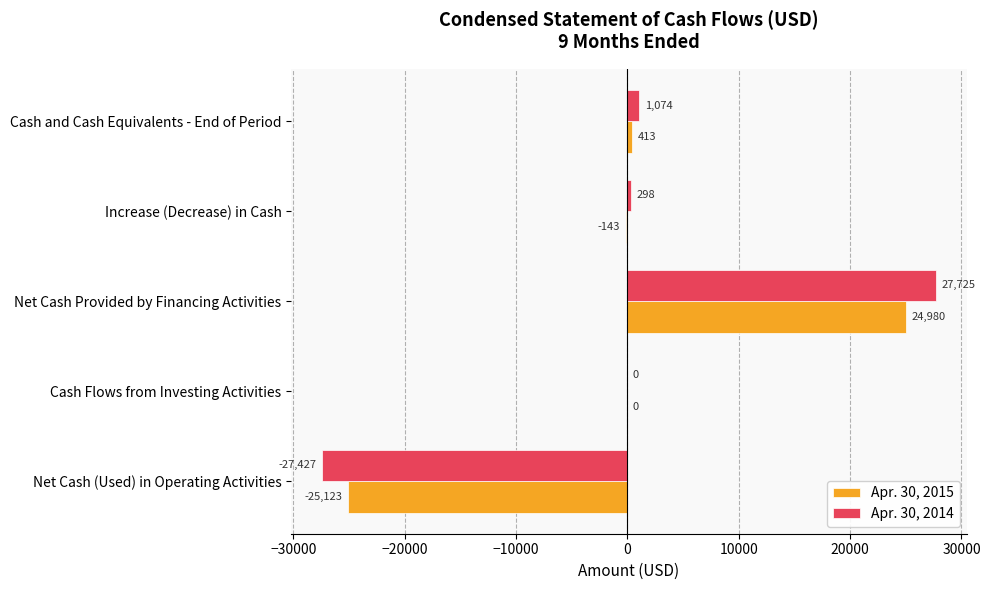

What is the average value of the Apr. 30, 2015 series?

25